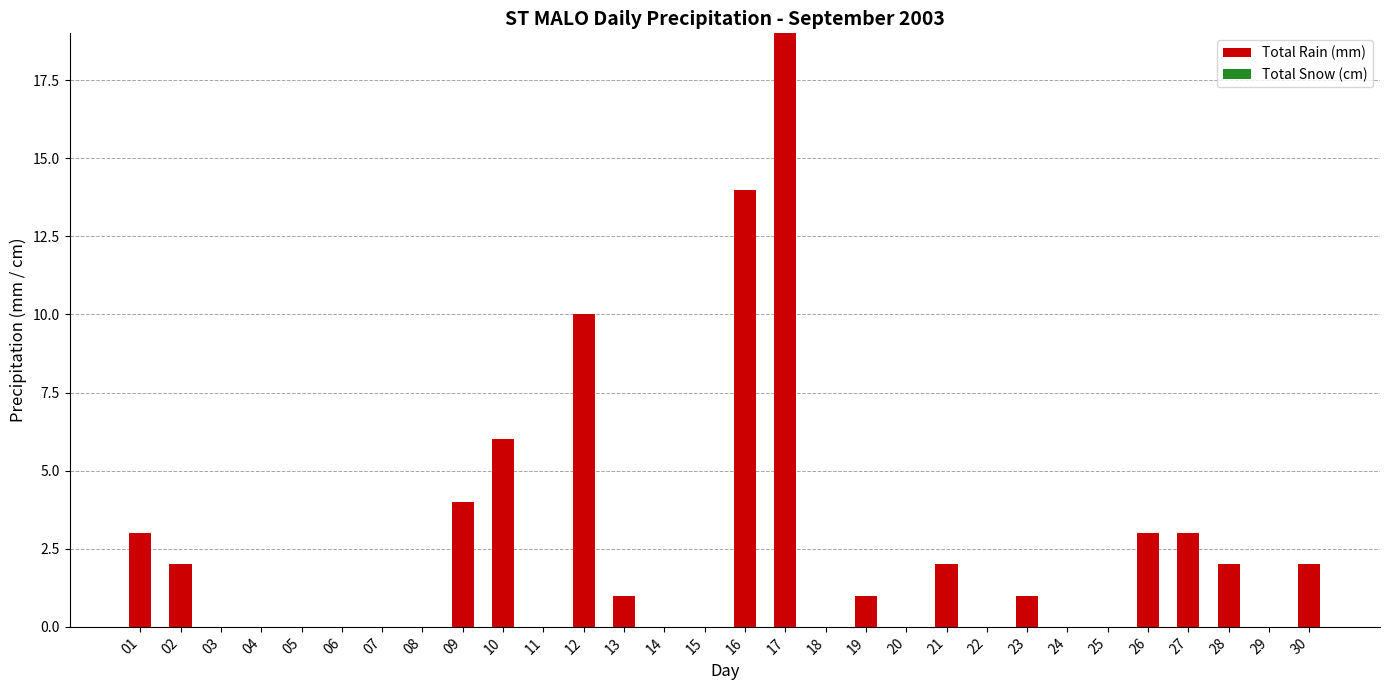

How many series are shown in this chart?

1